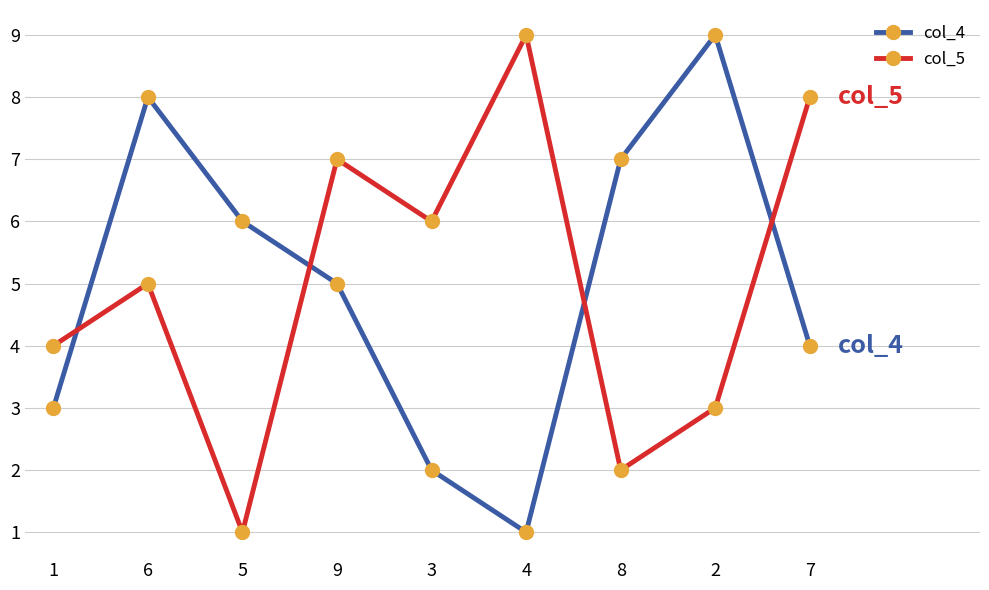

At which category does col_4 reach its first local valley?

4